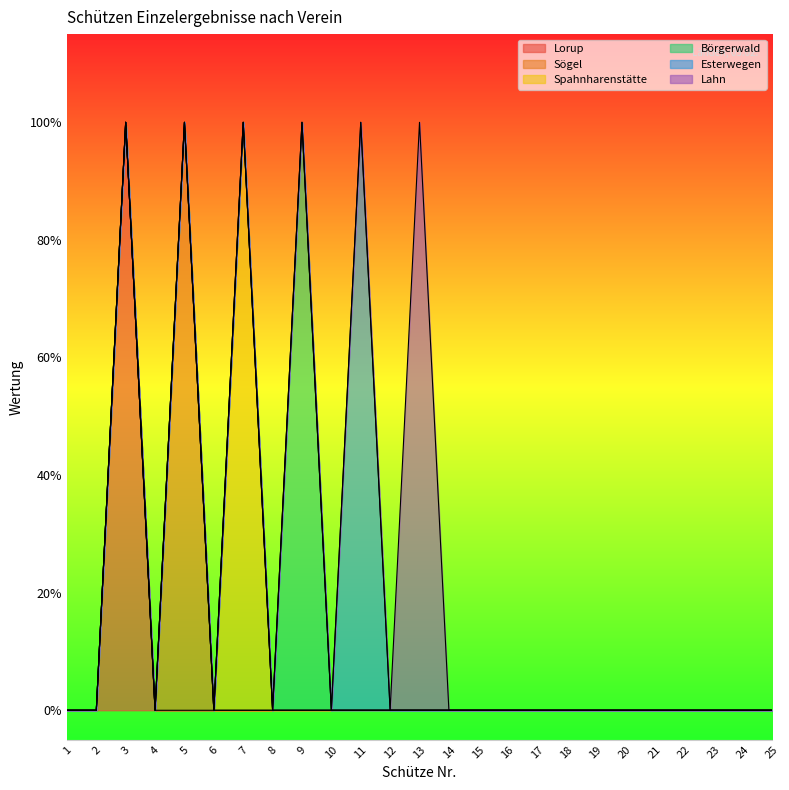

True or false: Esterwegen has a value of -1 at 3.

False